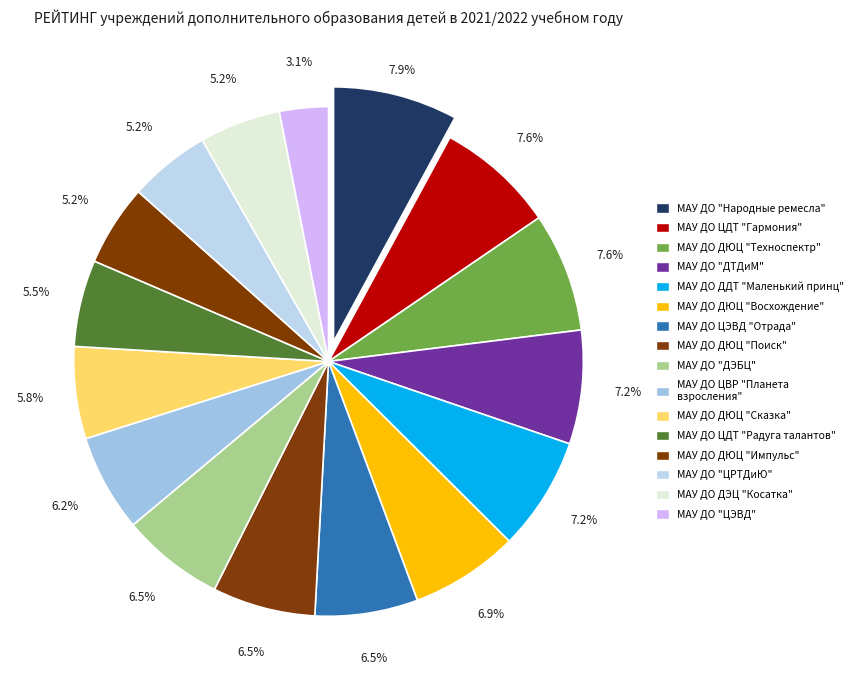

Is МАУ ДО ЦЭВД "Отрада" the majority of the pie?

No